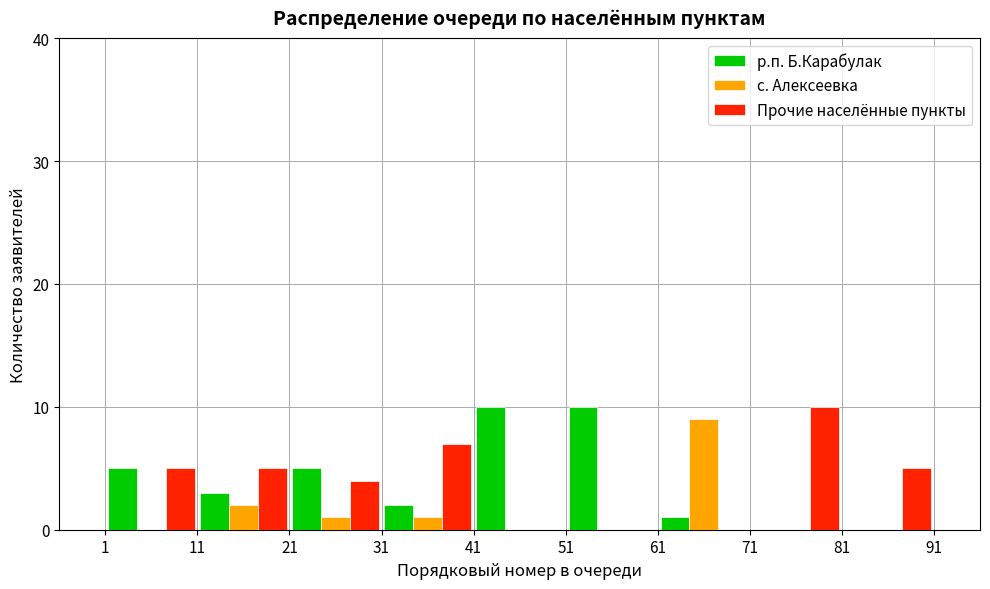

Reading left to right, transcribe this chart: for each range on the x-axis, give the height of each series' bar. The values are not printed on the chart, so give them approximately, as read against the axis.

1 to 11: р.п. Б.Карабулак=5	с. Алексеевка=0	Прочие населённые пункты=5
11 to 21: р.п. Б.Карабулак=3	с. Алексеевка=2	Прочие населённые пункты=5
21 to 31: р.п. Б.Карабулак=5	с. Алексеевка=1	Прочие населённые пункты=4
31 to 41: р.п. Б.Карабулак=2	с. Алексеевка=1	Прочие населённые пункты=7
41 to 51: р.п. Б.Карабулак=10	с. Алексеевка=0	Прочие населённые пункты=0
51 to 61: р.п. Б.Карабулак=10	с. Алексеевка=0	Прочие населённые пункты=0
61 to 71: р.п. Б.Карабулак=1	с. Алексеевка=9	Прочие населённые пункты=0
71 to 81: р.п. Б.Карабулак=0	с. Алексеевка=0	Прочие населённые пункты=10
81 to 91: р.п. Б.Карабулак=0	с. Алексеевка=0	Прочие населённые пункты=5